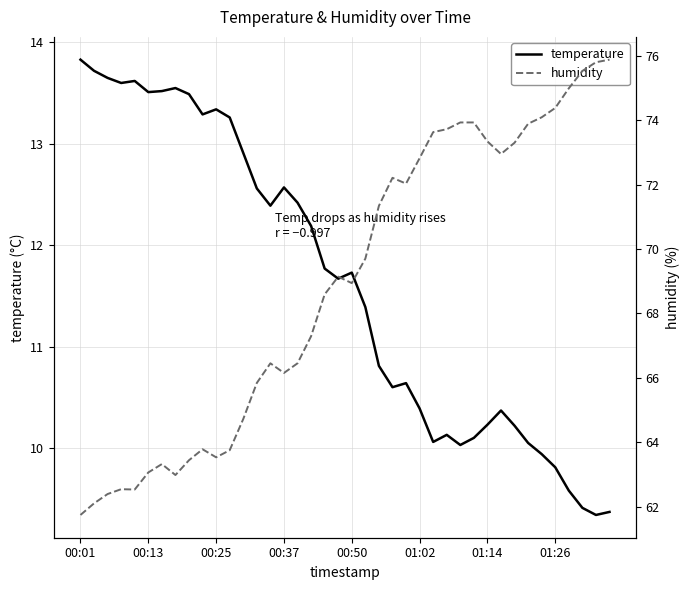

What is the average value of the humidity series?

68.9